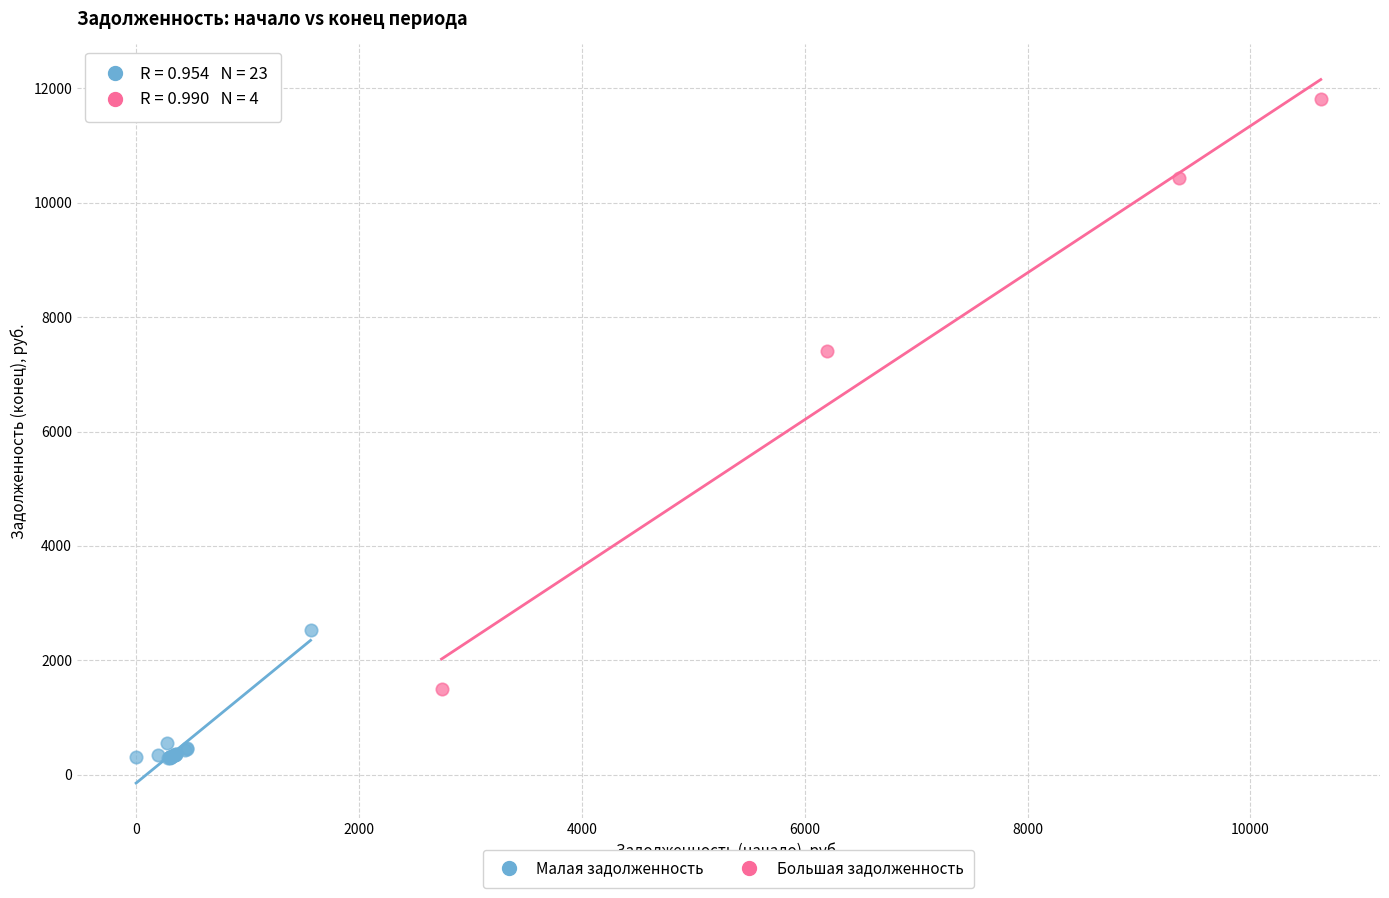

Which series has the widest spread of Y values?

Большая задолженность